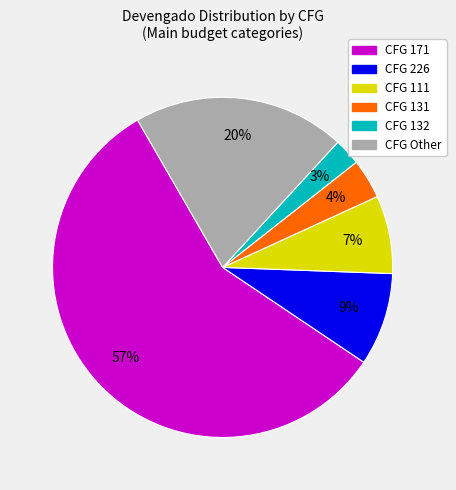

How many segments does this pie chart have?

6